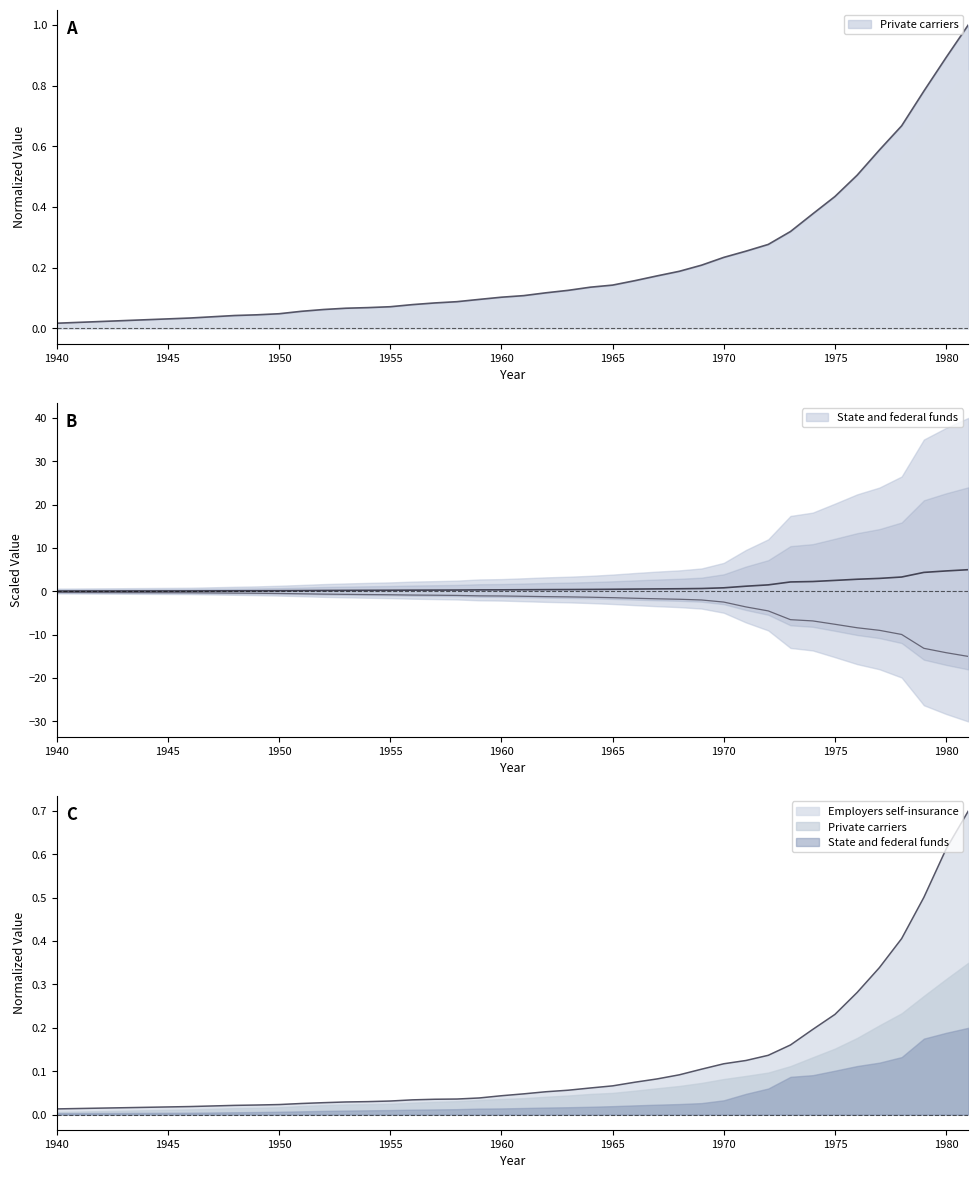

True or false: Private carriers and State and federal funds intersect in this chart.

False